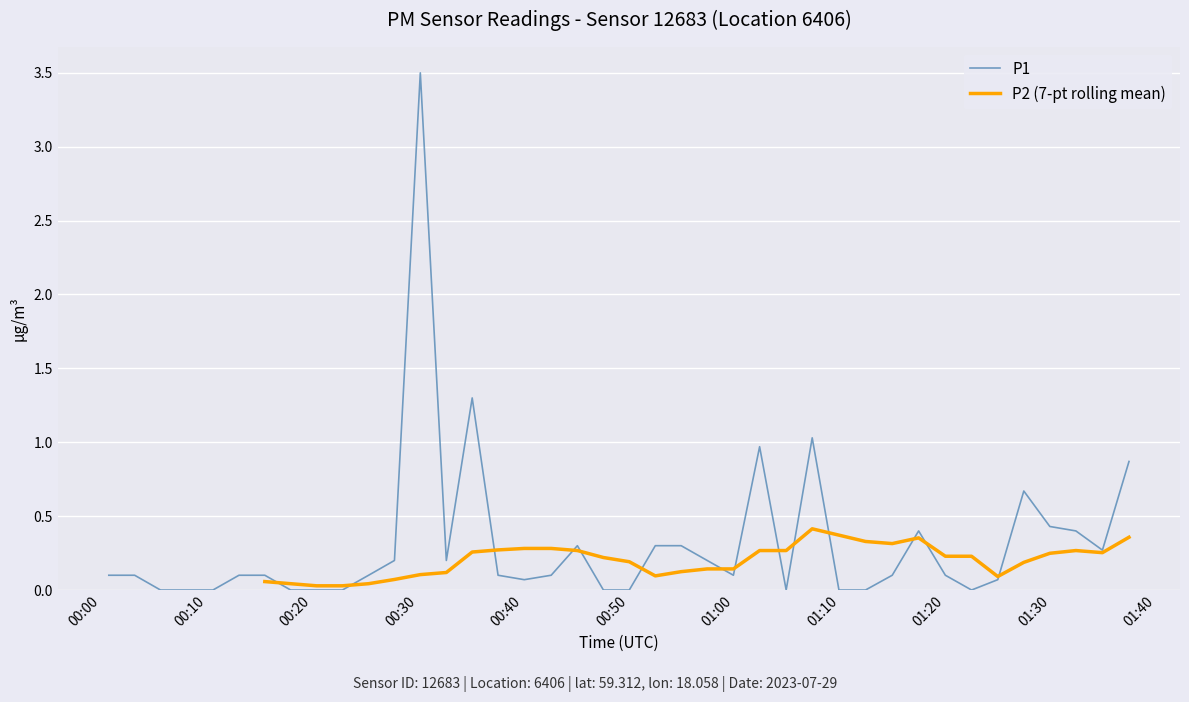

Does the chart display data point markers on the line(s)?

No